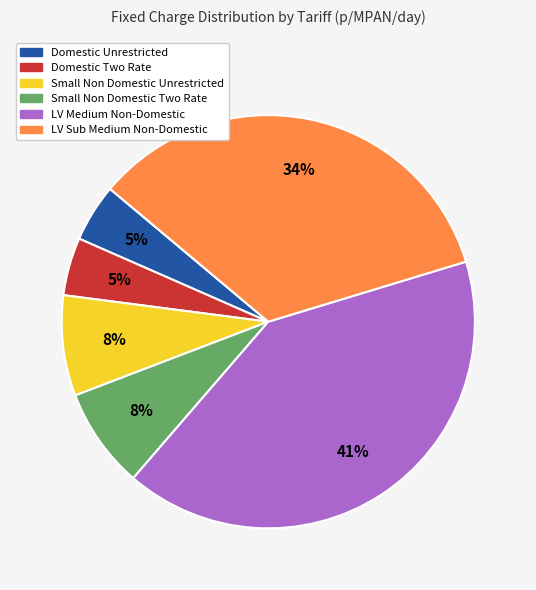

Does any single category account for the majority?

No